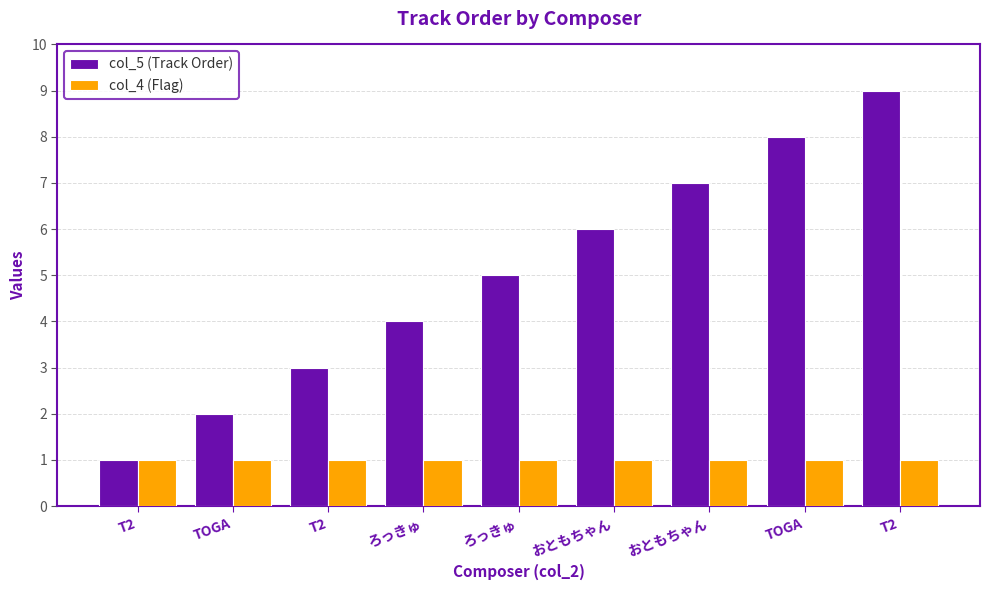

Rank the series by their average value, from lowest to highest.

col_4 (Flag), col_5 (Track Order)